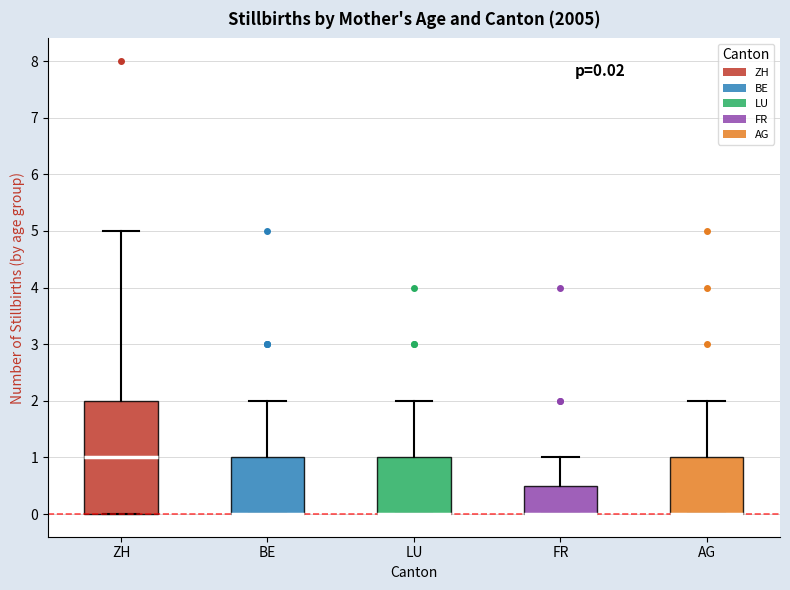

Comparing the boxes themselves (not the whiskers), which one is the tallest?

ZH